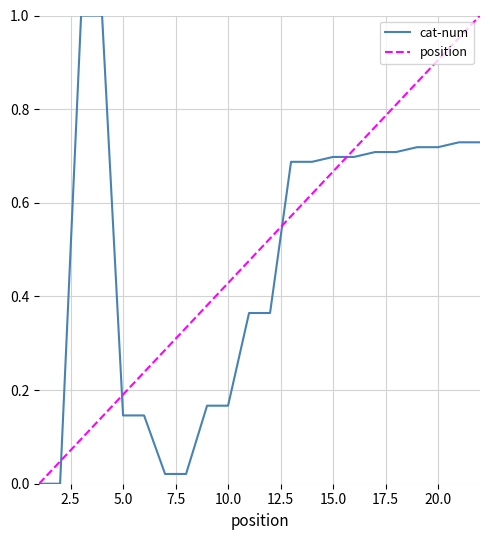

What is the difference between the maximum and minimum values in the cat-num series?

1.0